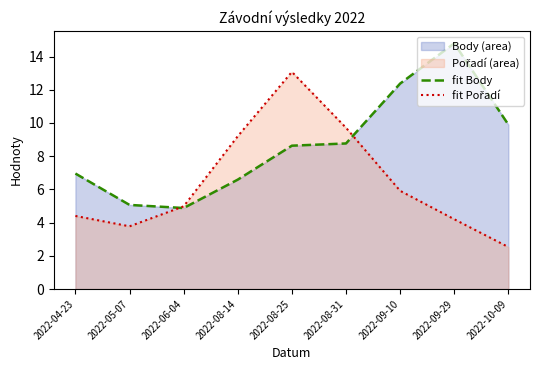

What is the maximum value shown in the chart?

14.8